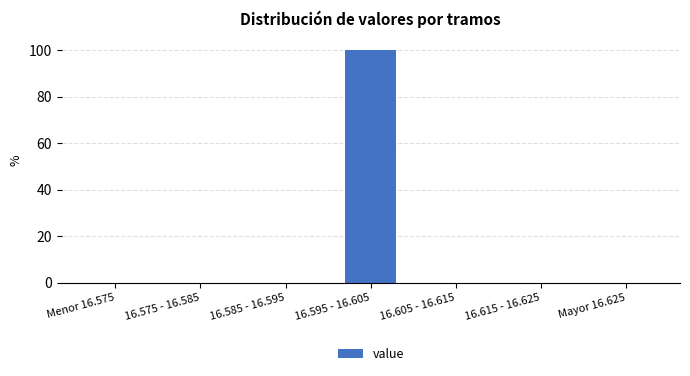

Reading left to right, list all the values displayed in this chart.

Menor 16.575=0	16.575 - 16.585=0	16.585 - 16.595=0	16.595 - 16.605=100	16.605 - 16.615=0	16.615 - 16.625=0	Mayor 16.625=0